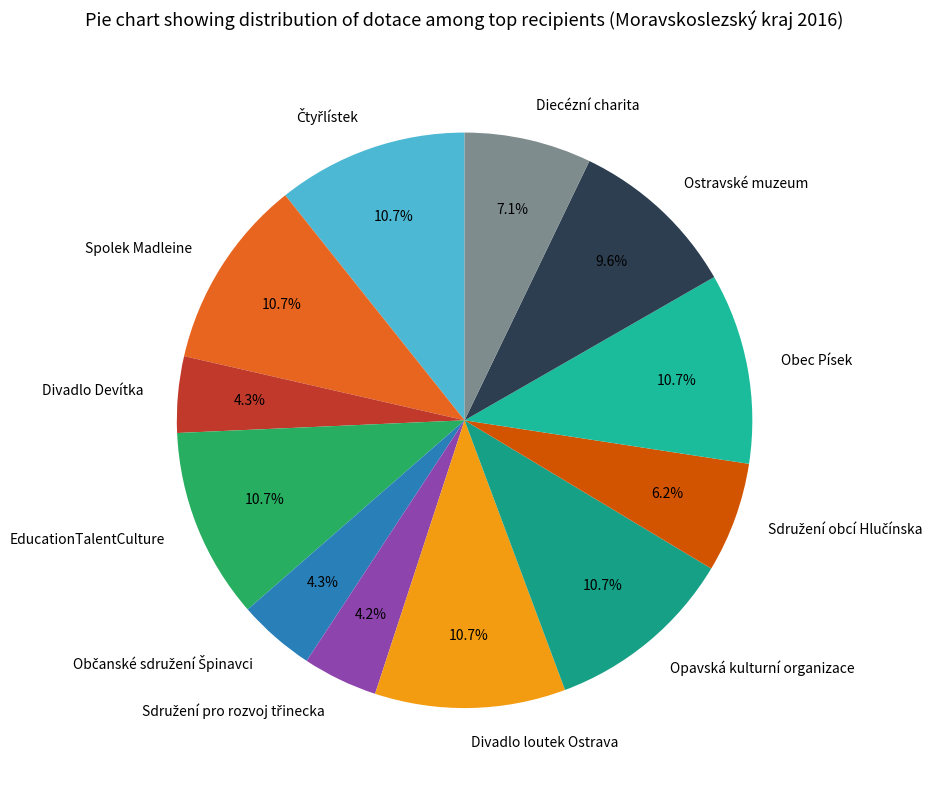

What portion of the pie excludes Opavská kulturní organizace?

89.3%